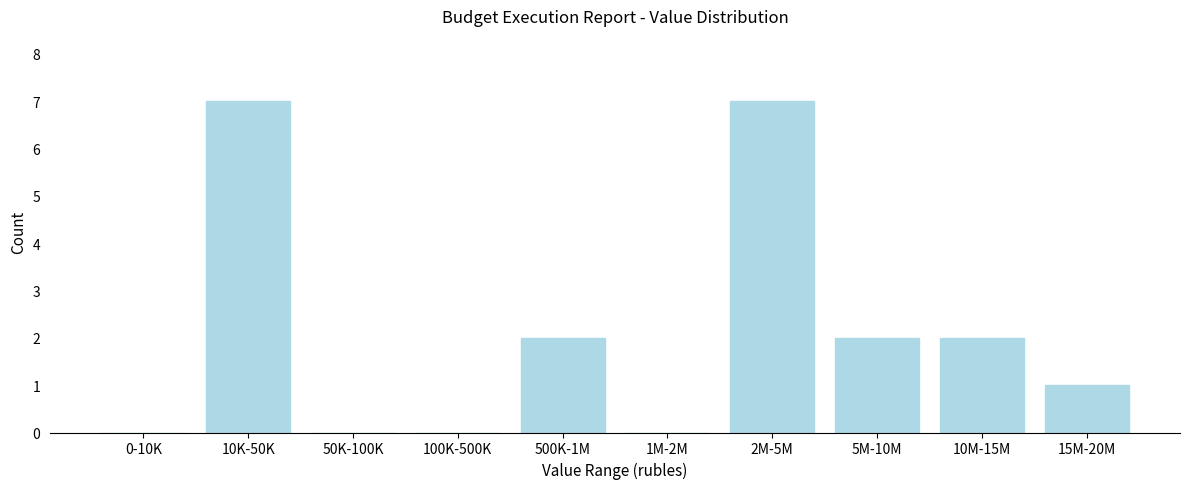

Reading right to left, what are all the values shown in this chart?

15M-20M=1	10M-15M=2	5M-10M=2	2M-5M=7	1M-2M=0	500K-1M=2	100K-500K=0	50K-100K=0	10K-50K=7	0-10K=0